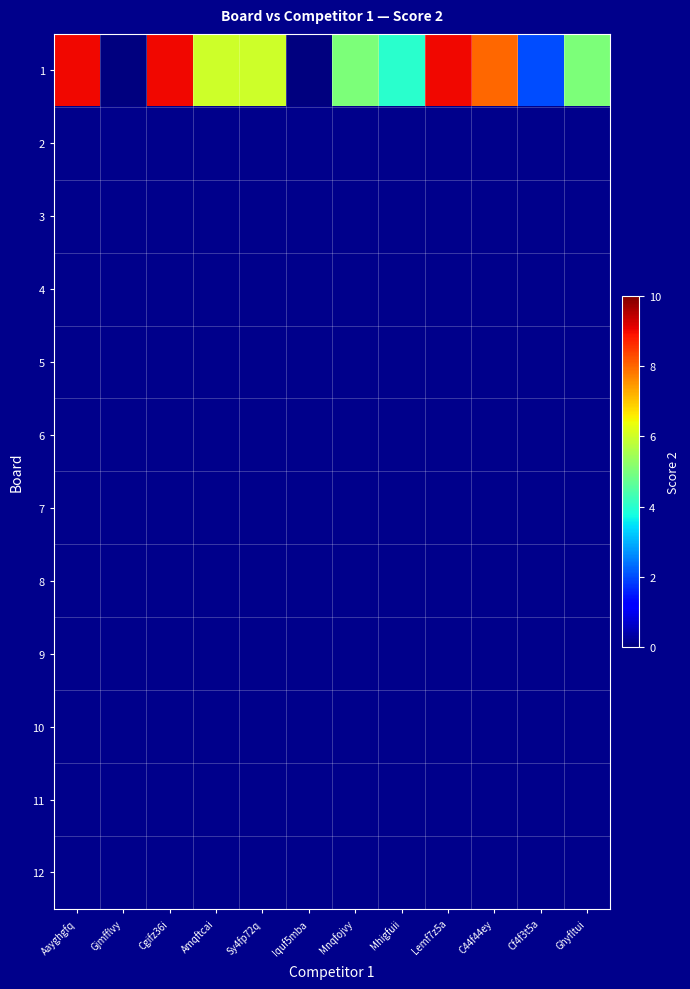

How many distinct data groups are displayed?

12